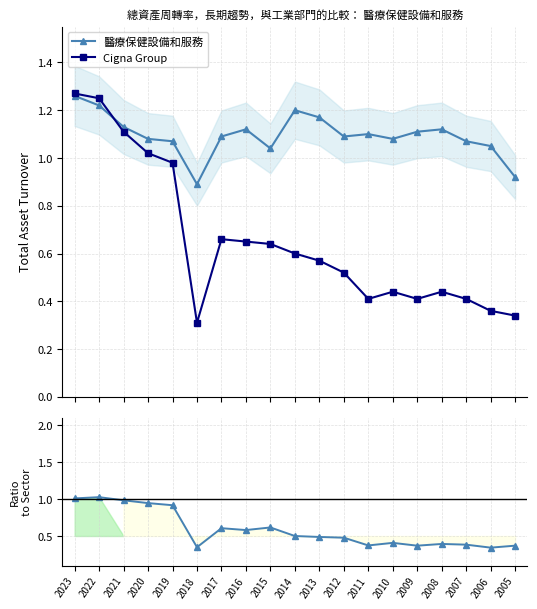

How many data points in 醫療保健設備和服務 are above 1?

17